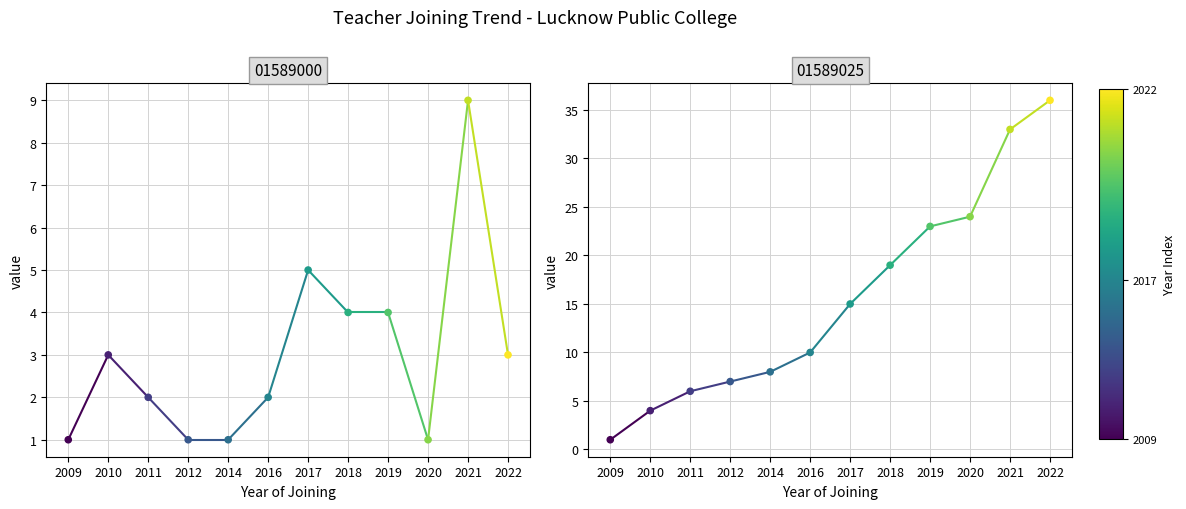

Between 2017 and 2022, which is larger?

2017